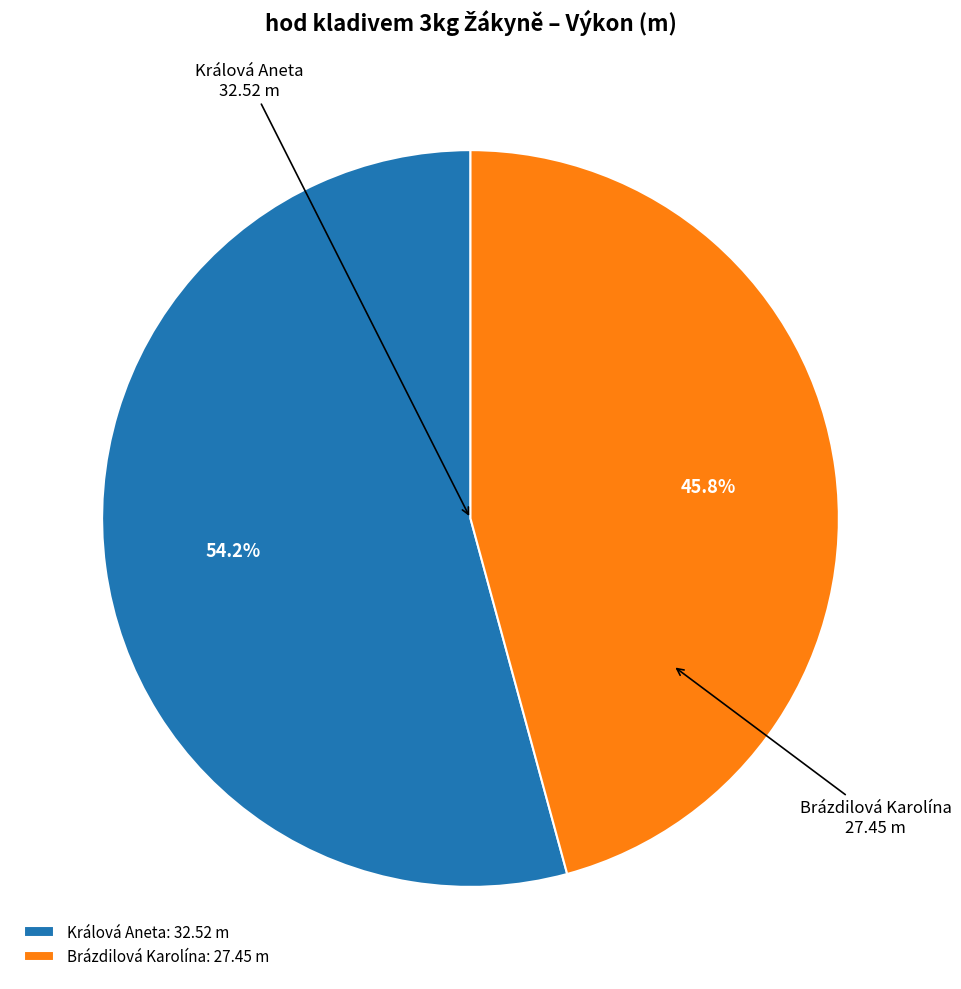

Which slice is the smallest?

Brázdilová Karolína